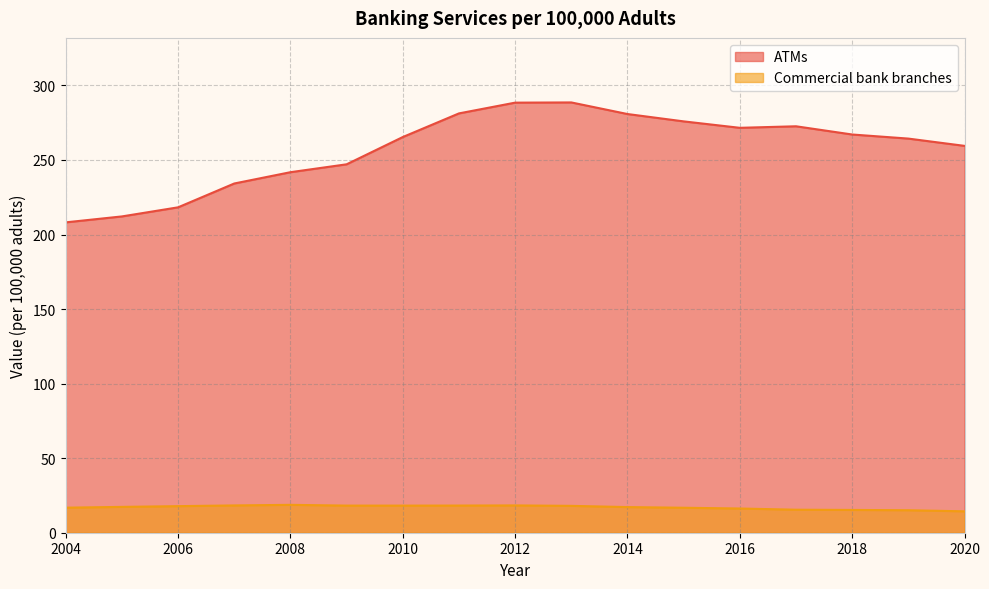

List the labels in order of ATMs value, smallest first.

2004, 2005, 2006, 2007, 2008, 2009, 2020, 2019, 2010, 2018, 2016, 2017, 2015, 2014, 2011, 2012, 2013